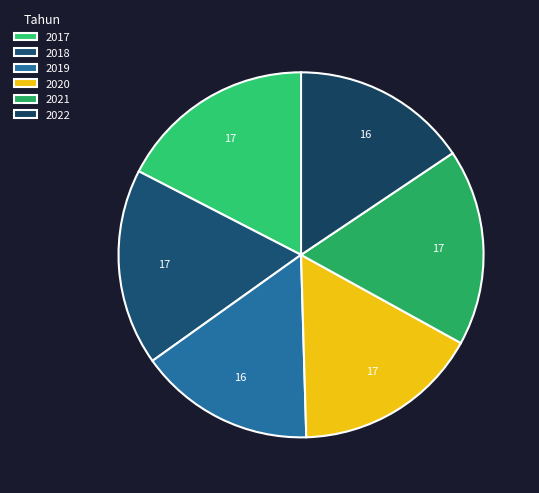

How many slices are in this pie chart?

6